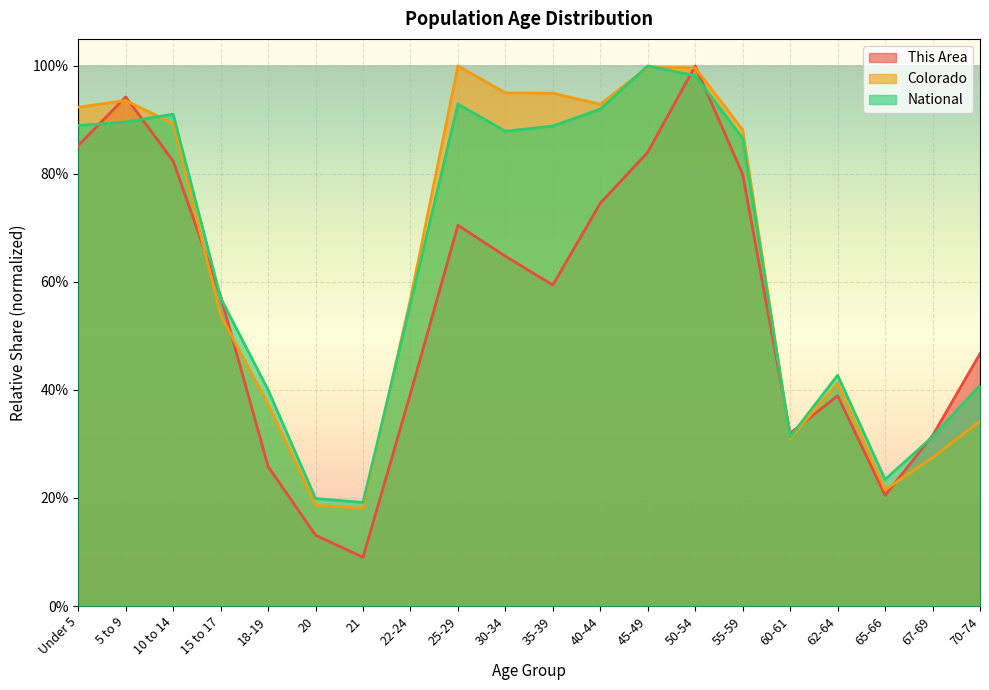

What is the sum of all National values?

12.8